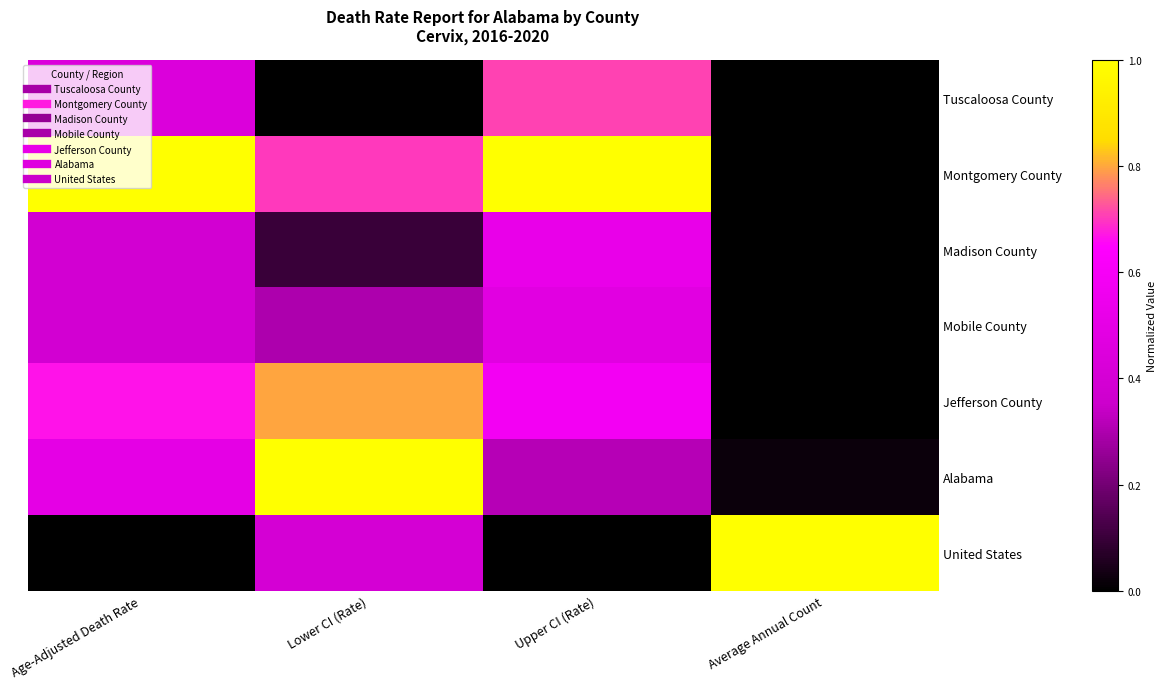

What is the spread (max minus min) of values at Upper CI (Rate)?

1.0